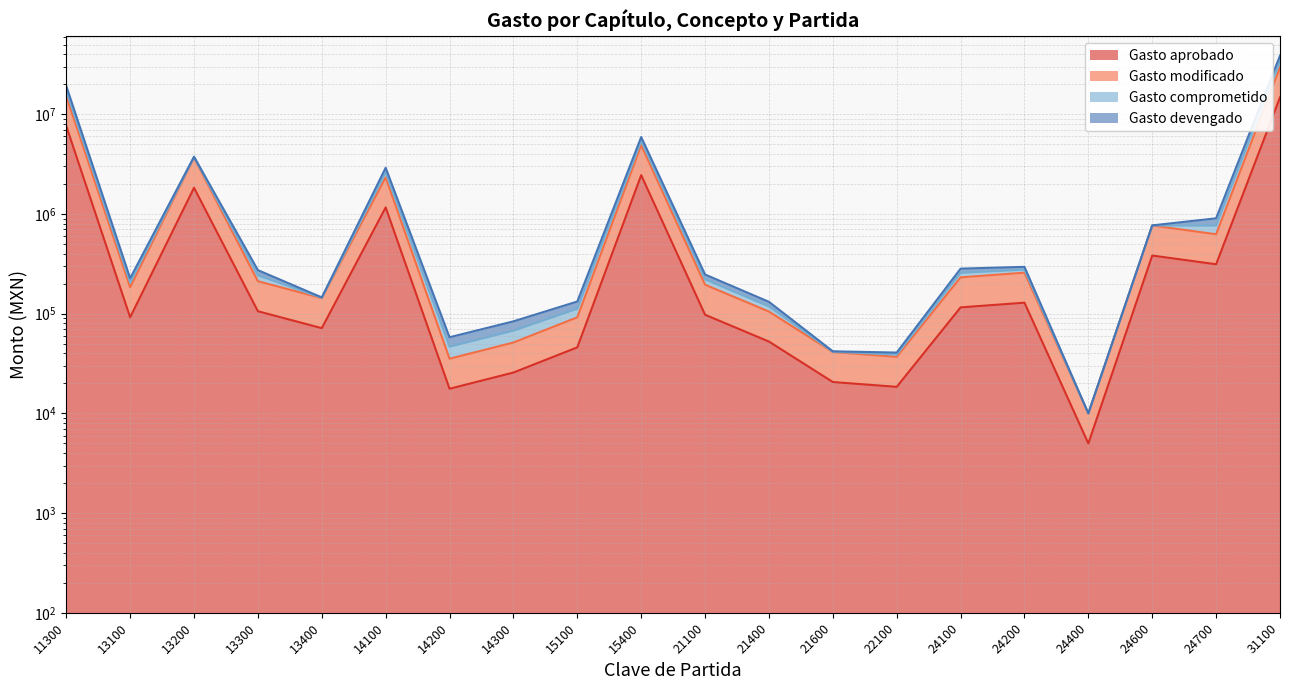

Is it true that Gasto comprometido equals 5919808.9 at 15400?

True